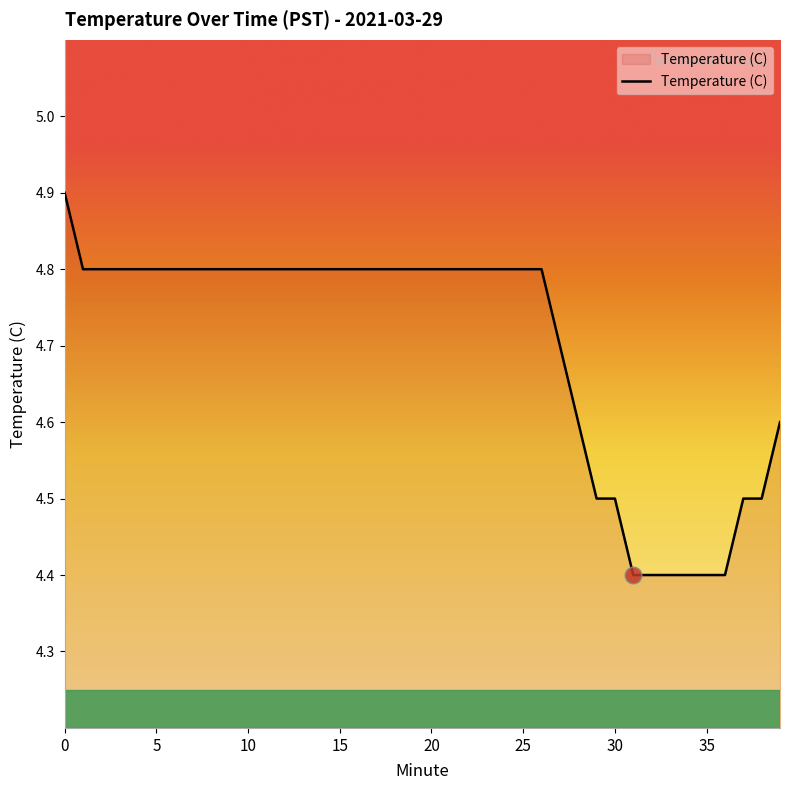

What is the minimum value shown in the chart?

4.4